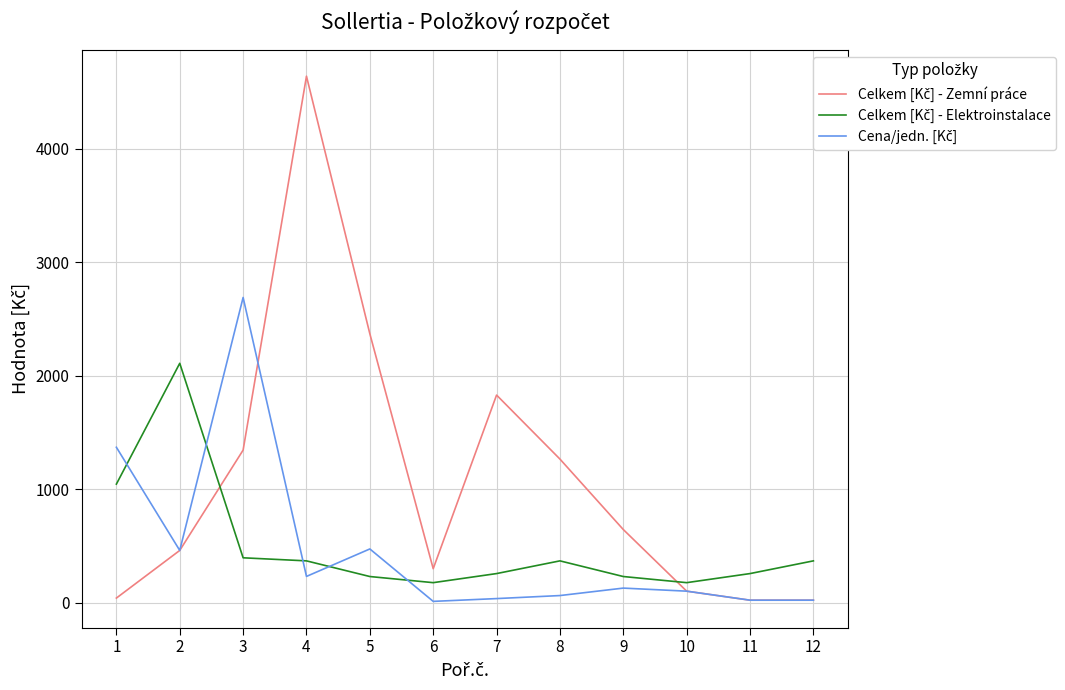

At which category is the sum across all series the highest?

4